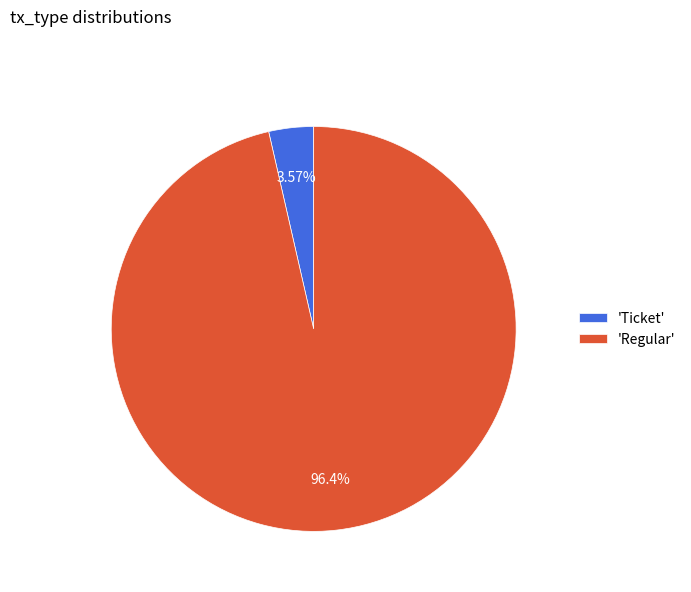

To the nearest percent, what is the average slice percentage?

50%